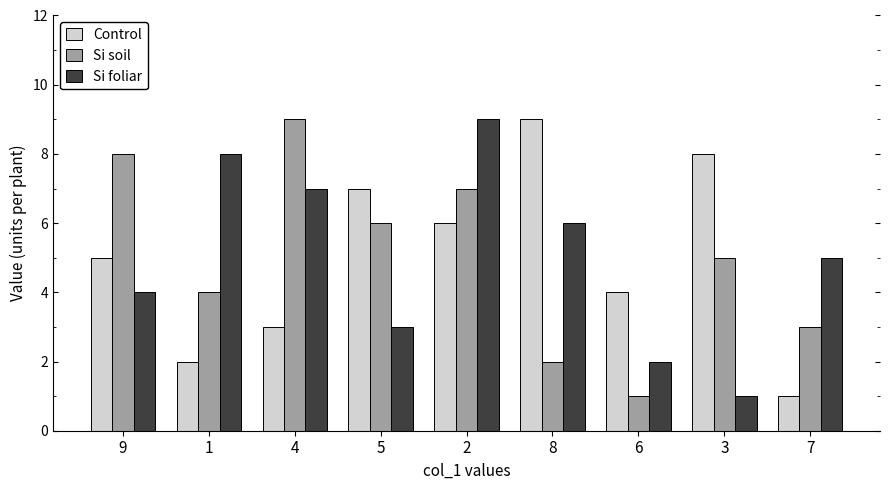

How many bars are there in total?

27